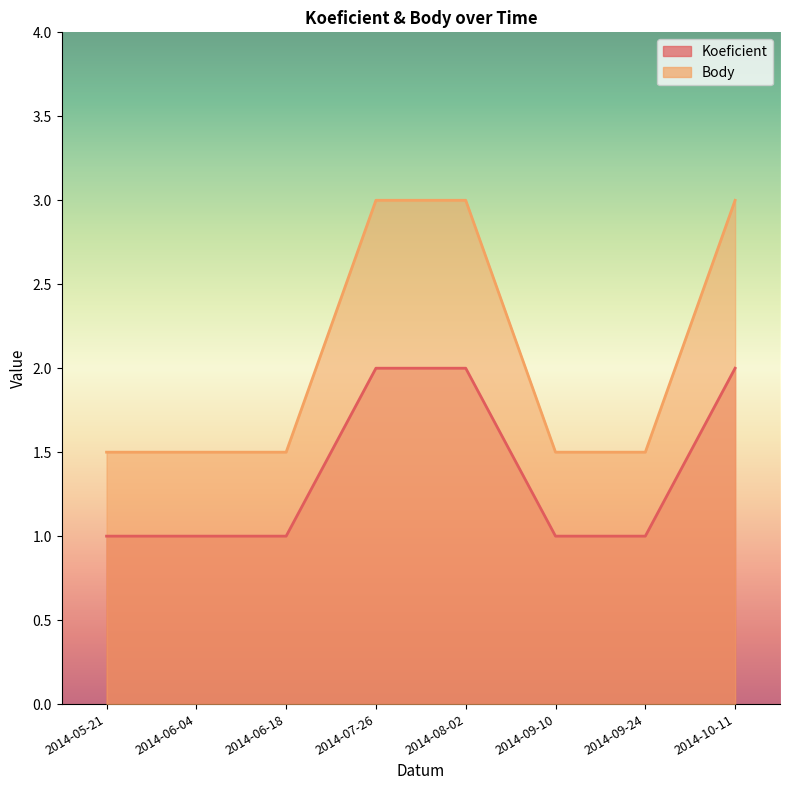

What is the sum of the Body values at 2014-05-21 and 2014-07-26?

4.5